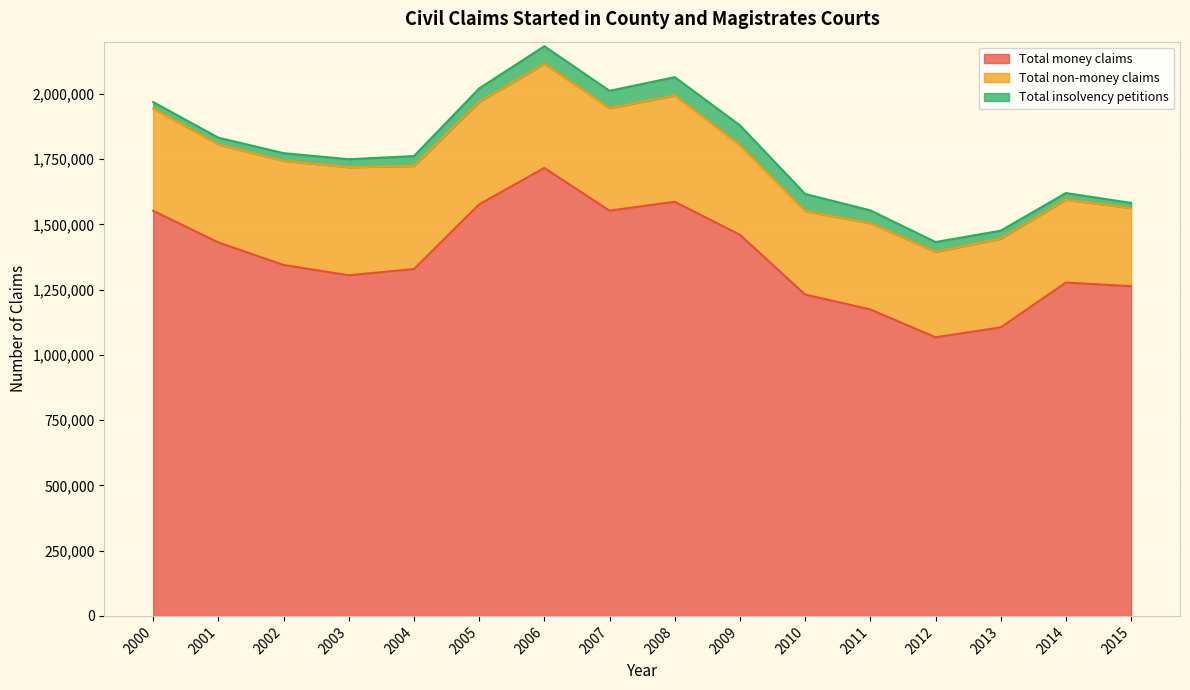

At how many categories does at least one series exceed 448336?

16